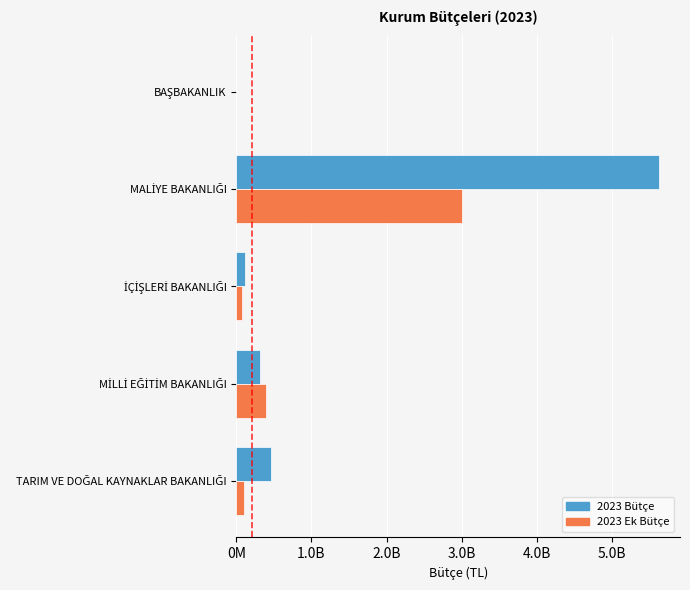

What are all the series names shown in the legend?

2023 Bütçe, 2023 Ek Bütçe